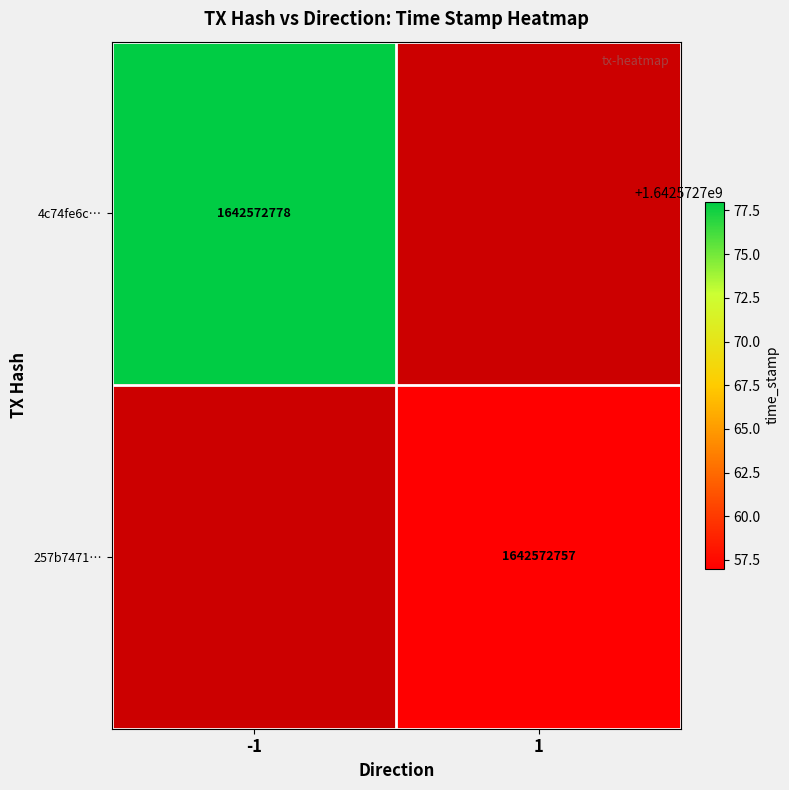

The value of 257b7471c3062466a3c70c3d3148492c9f54a50 at time_stamp is 1642572757. True or false?

True